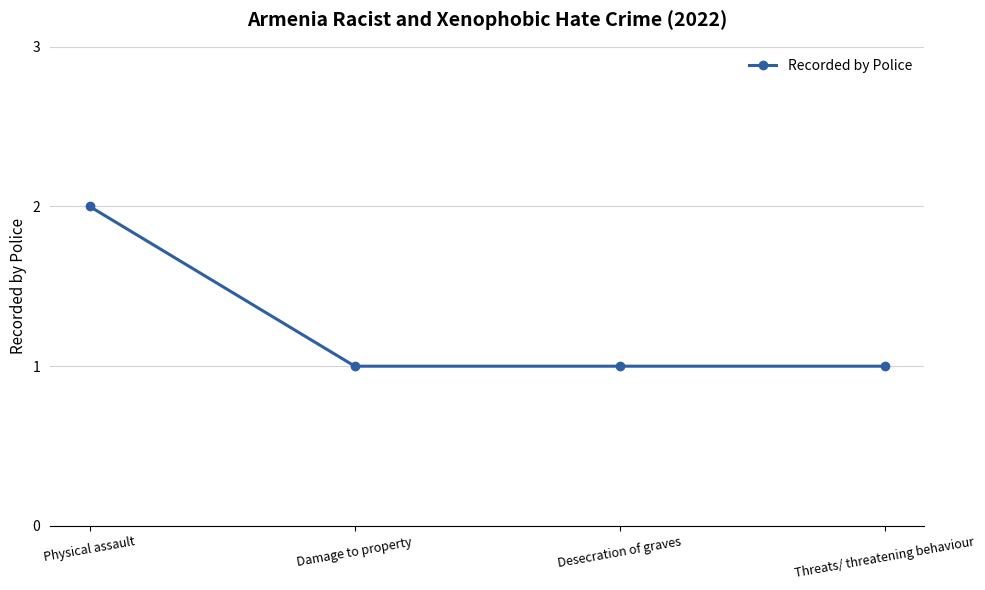

True or false: the data has more than 2 interior local peaks.

False